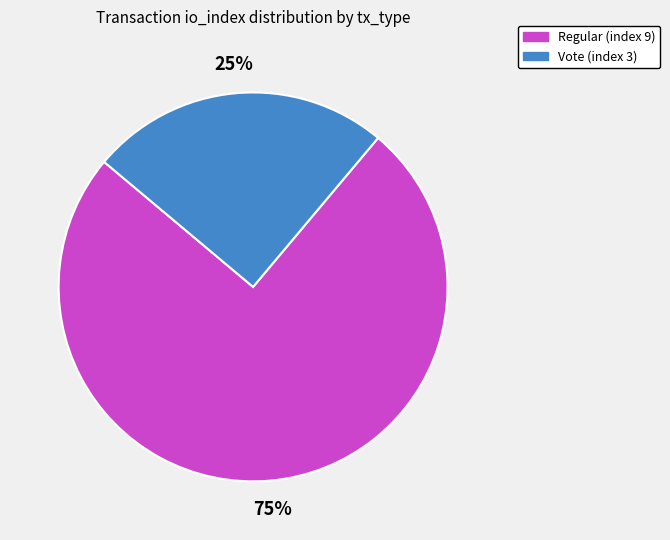

To the nearest percent, what is the average slice percentage?

50%